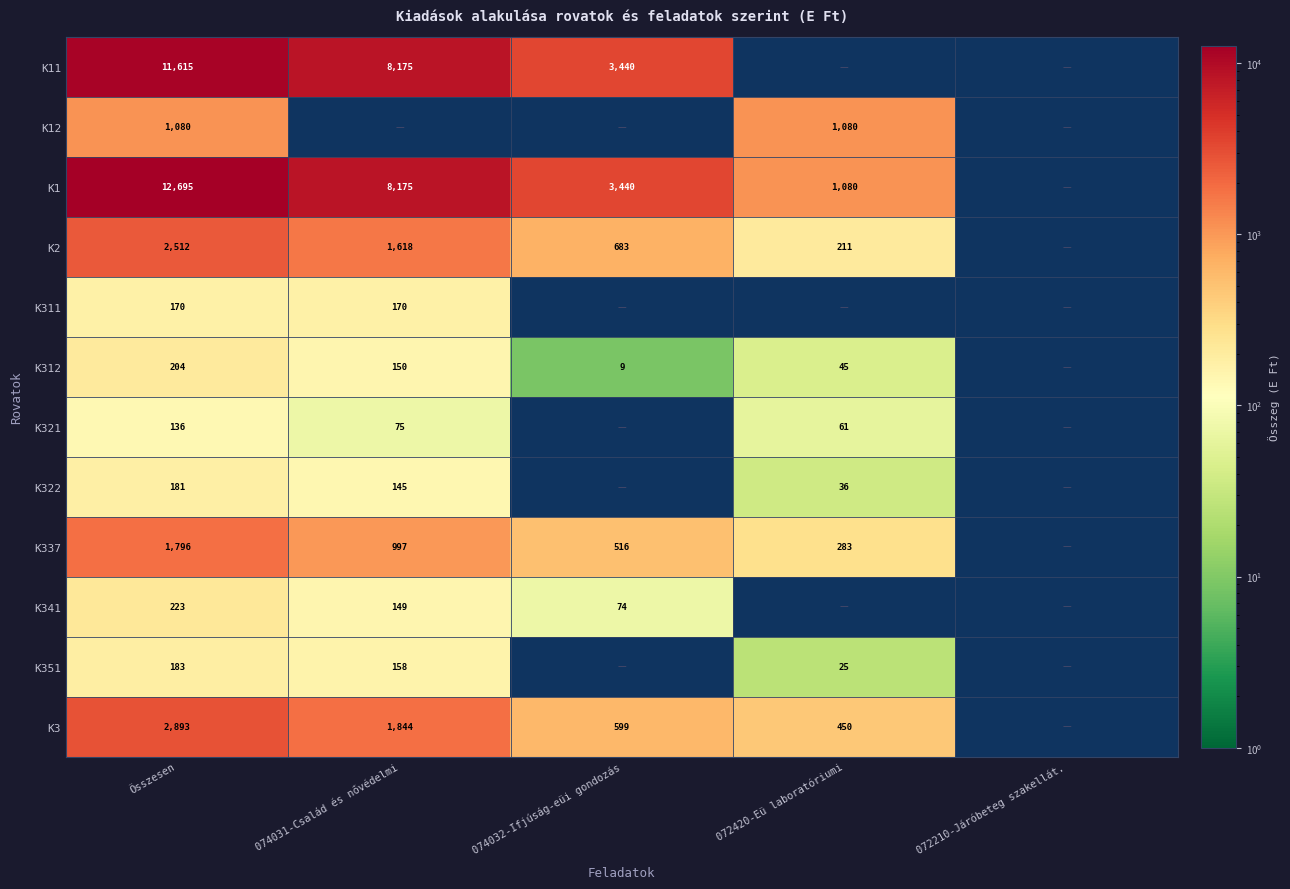

Which series has the largest range (max minus min)?

K1